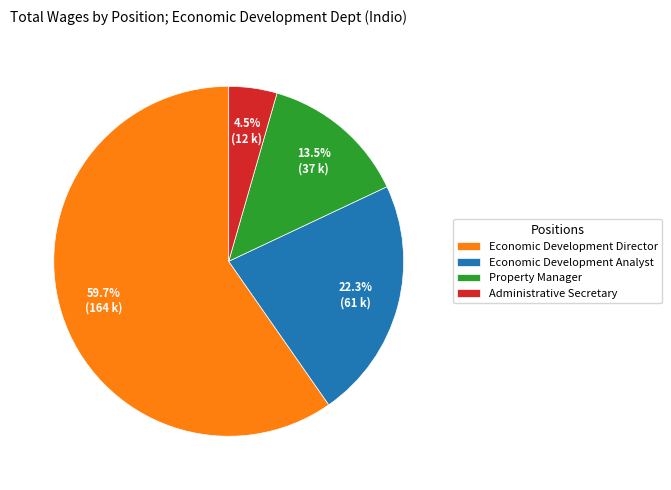

Does Economic Development Analyst account for over 50% of the chart?

No